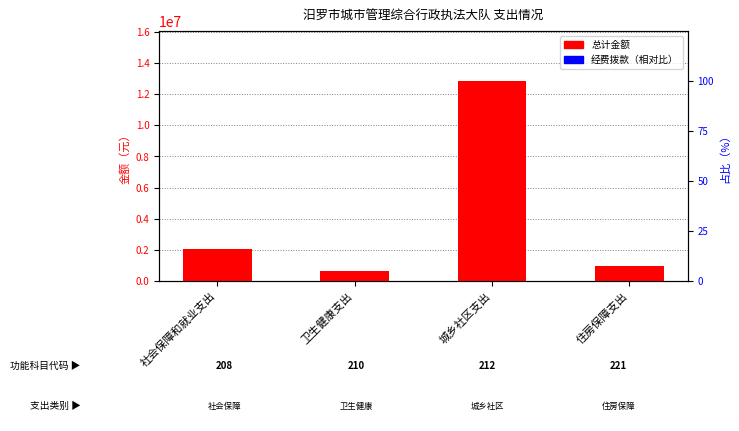

What is the lowest value of the 总计 series?

617409.0